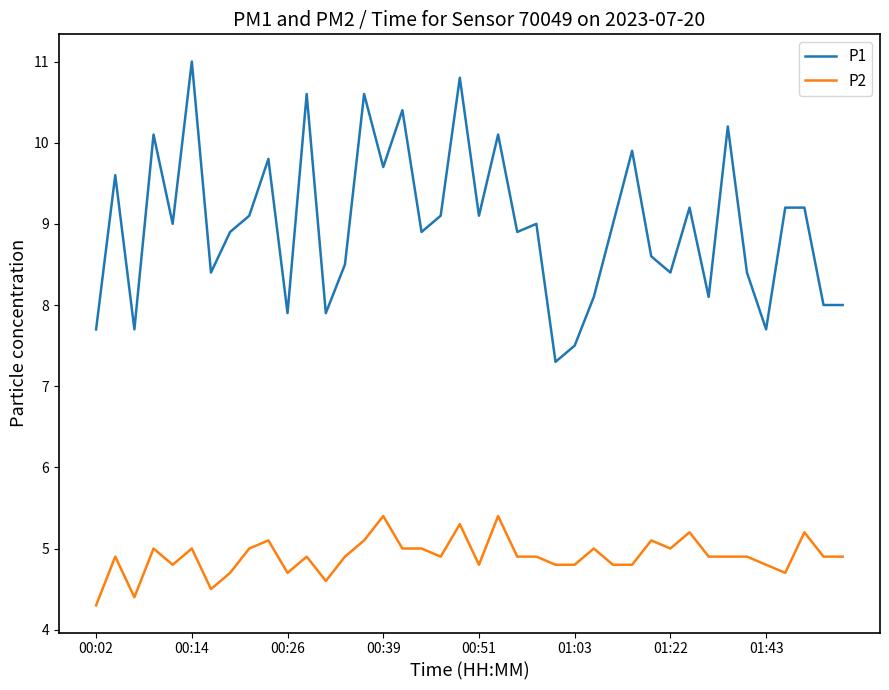

Which series has the largest total across all categories?

P1